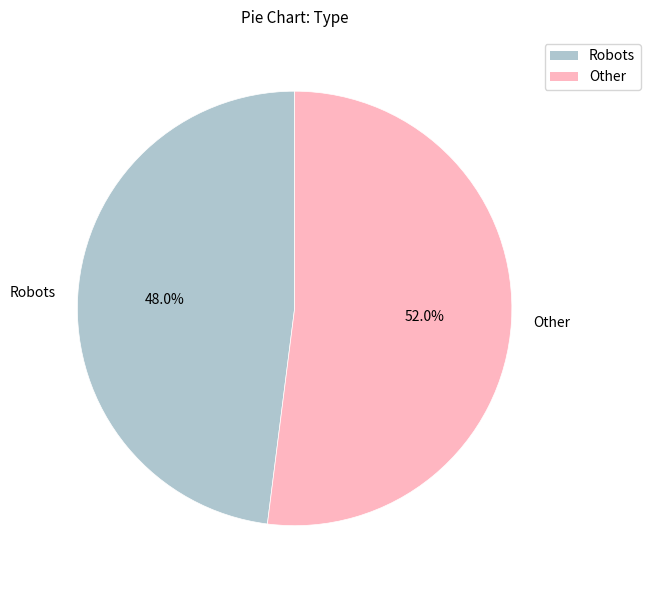

Between Robots and Other, which is larger?

Other